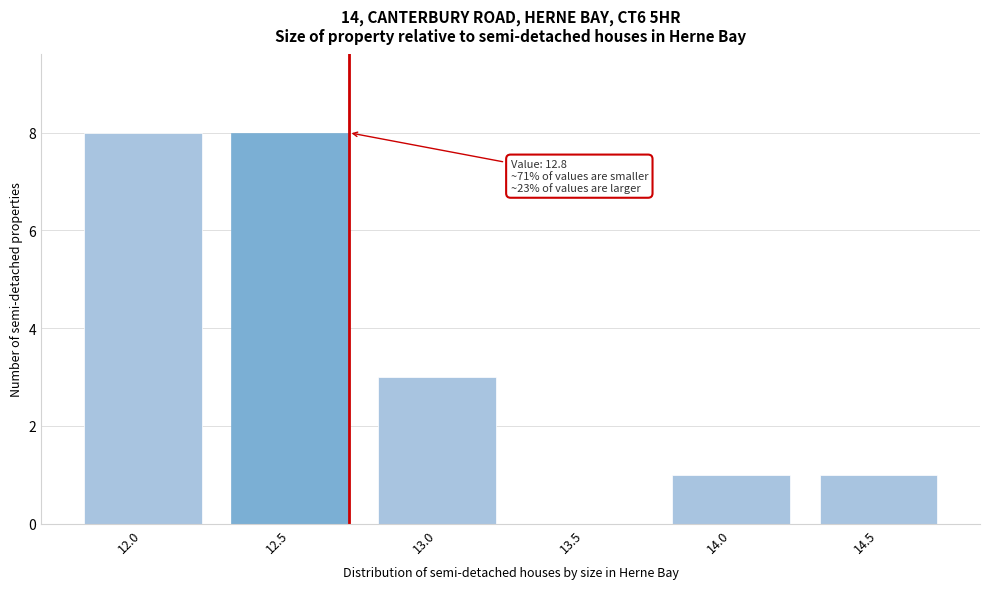

Reading left to right, extract all data points from this chart.

12.0=8	12.5=8	13.0=3	13.5=0	14.0=1	14.5=1